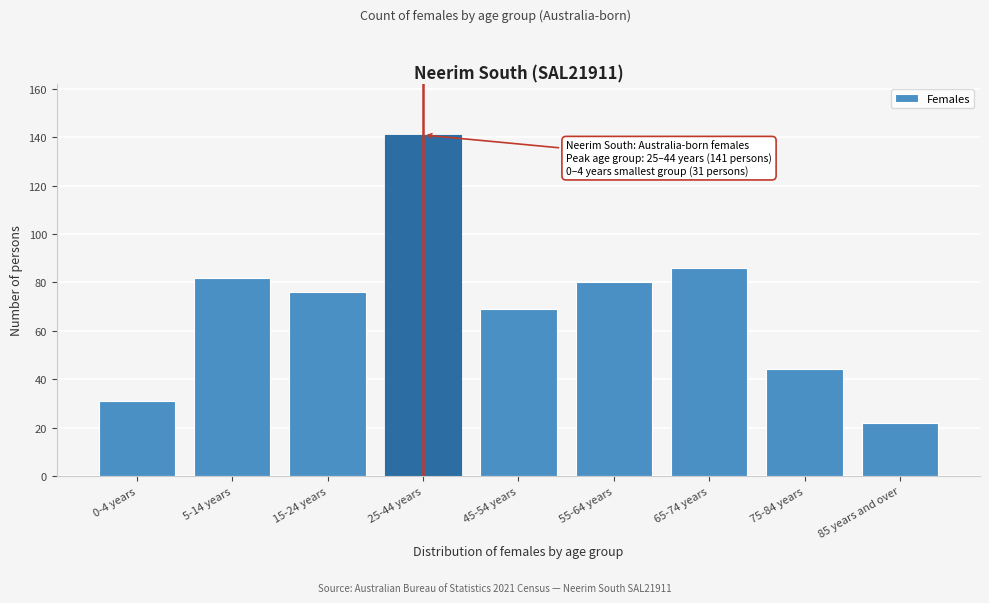

Reading left to right, extract all data points from this chart.

31	82	76	141	69	80	86	44	22